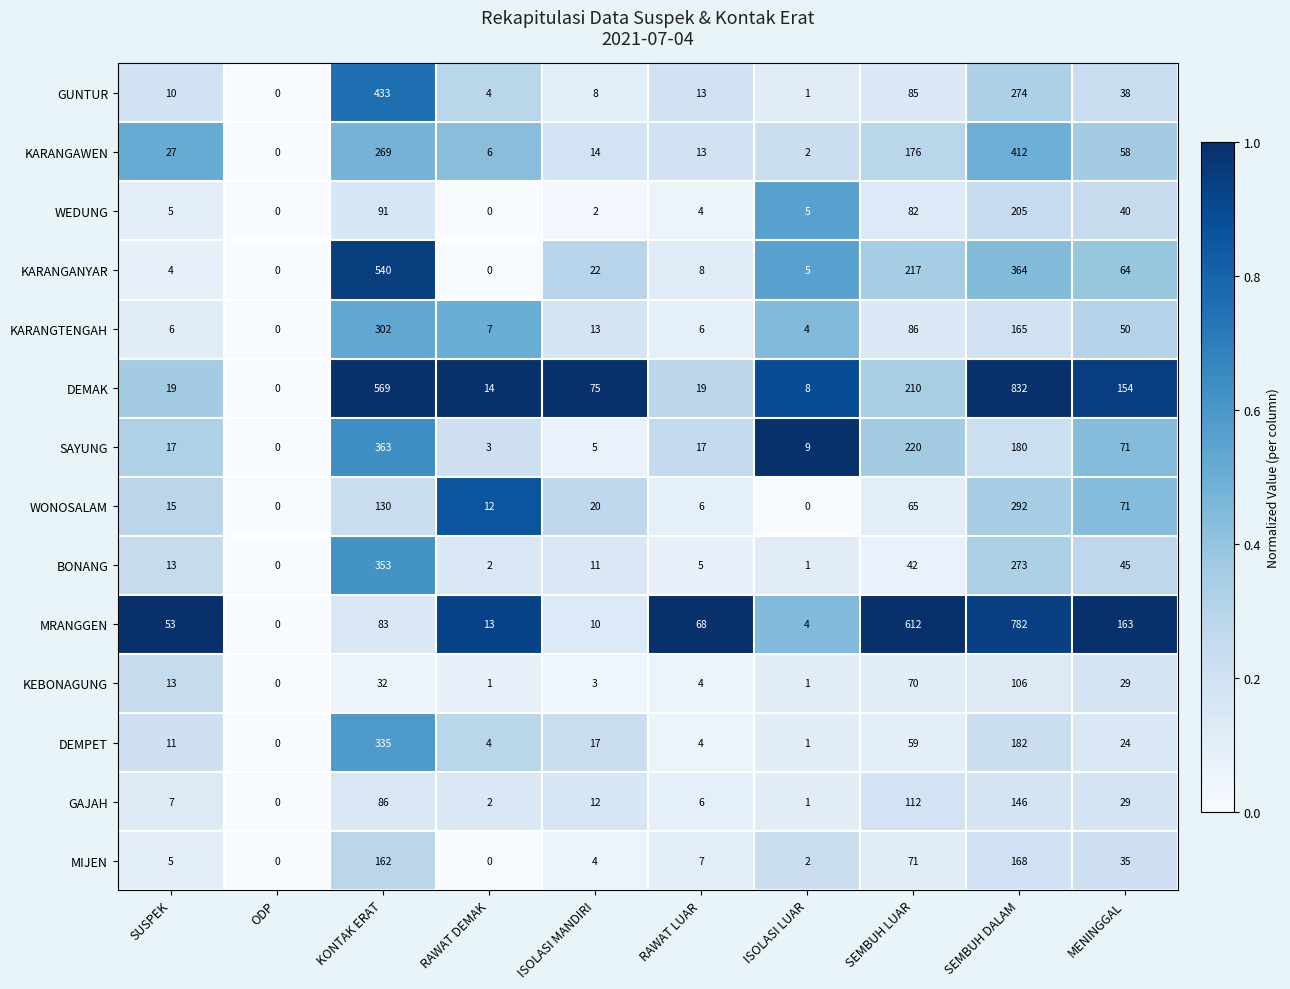

Is it true that DEMAK equals 360 at SEMBUH LUAR?

False